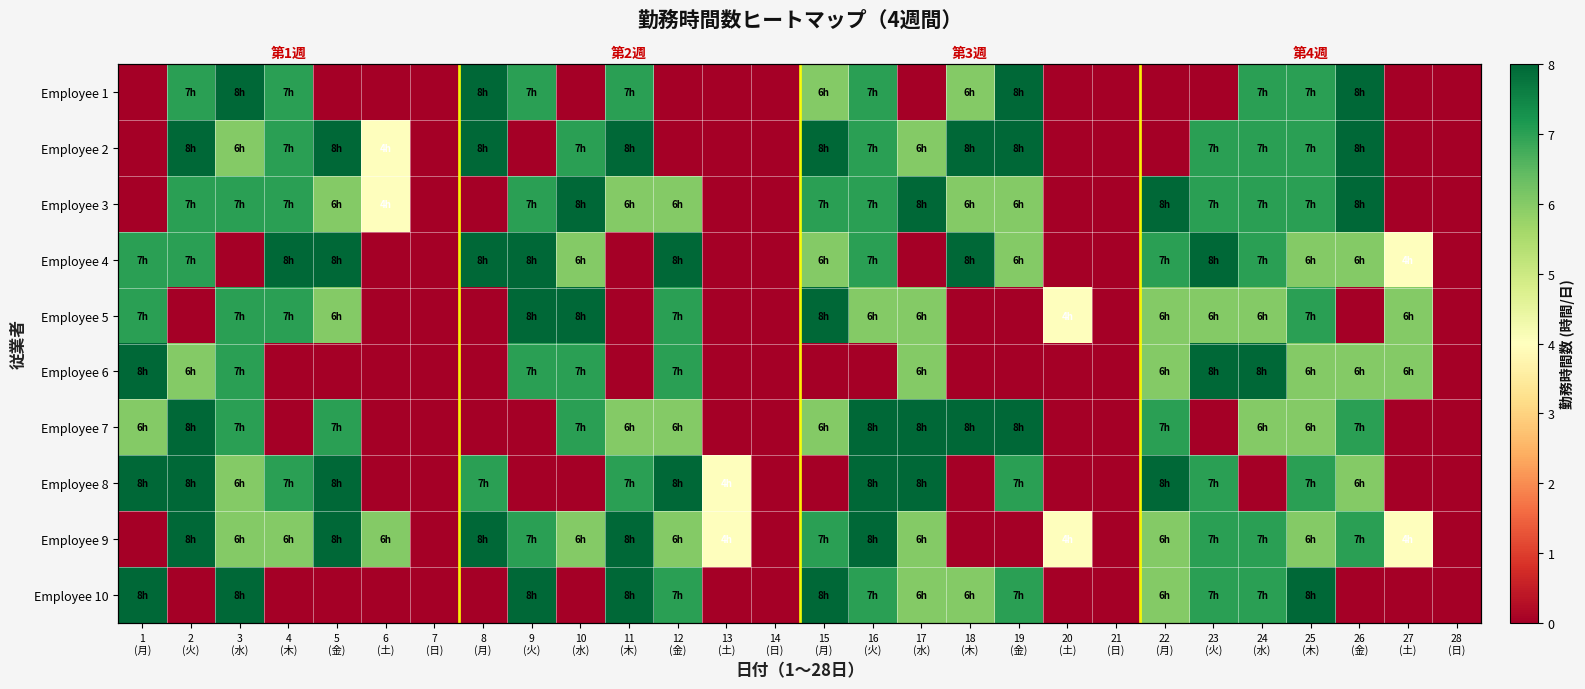

Is the value of Employee 10 at 22 (月) greater than the value of Employee 3 at 17 (水)?

No